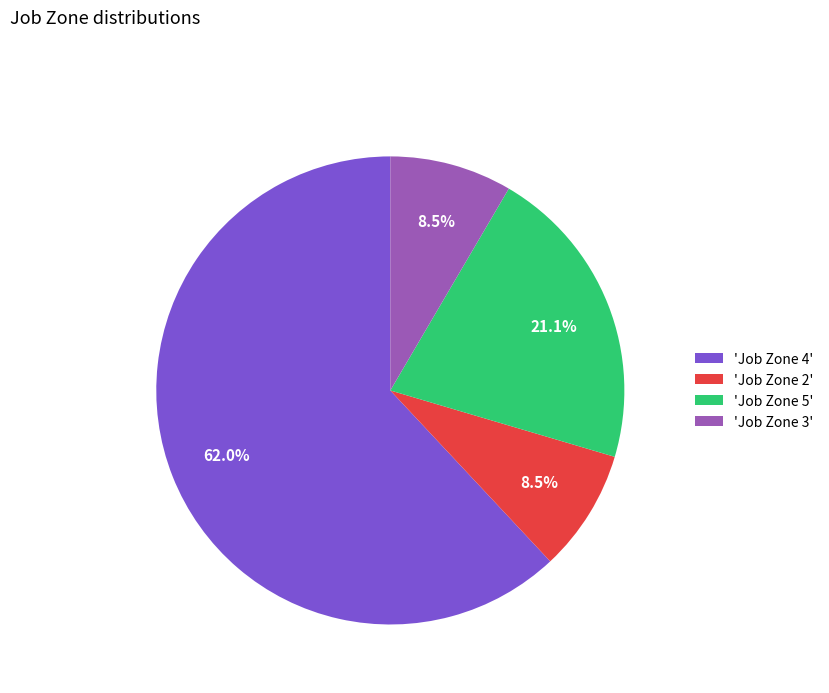

Which category has the biggest portion of the pie?

'Job Zone 4'